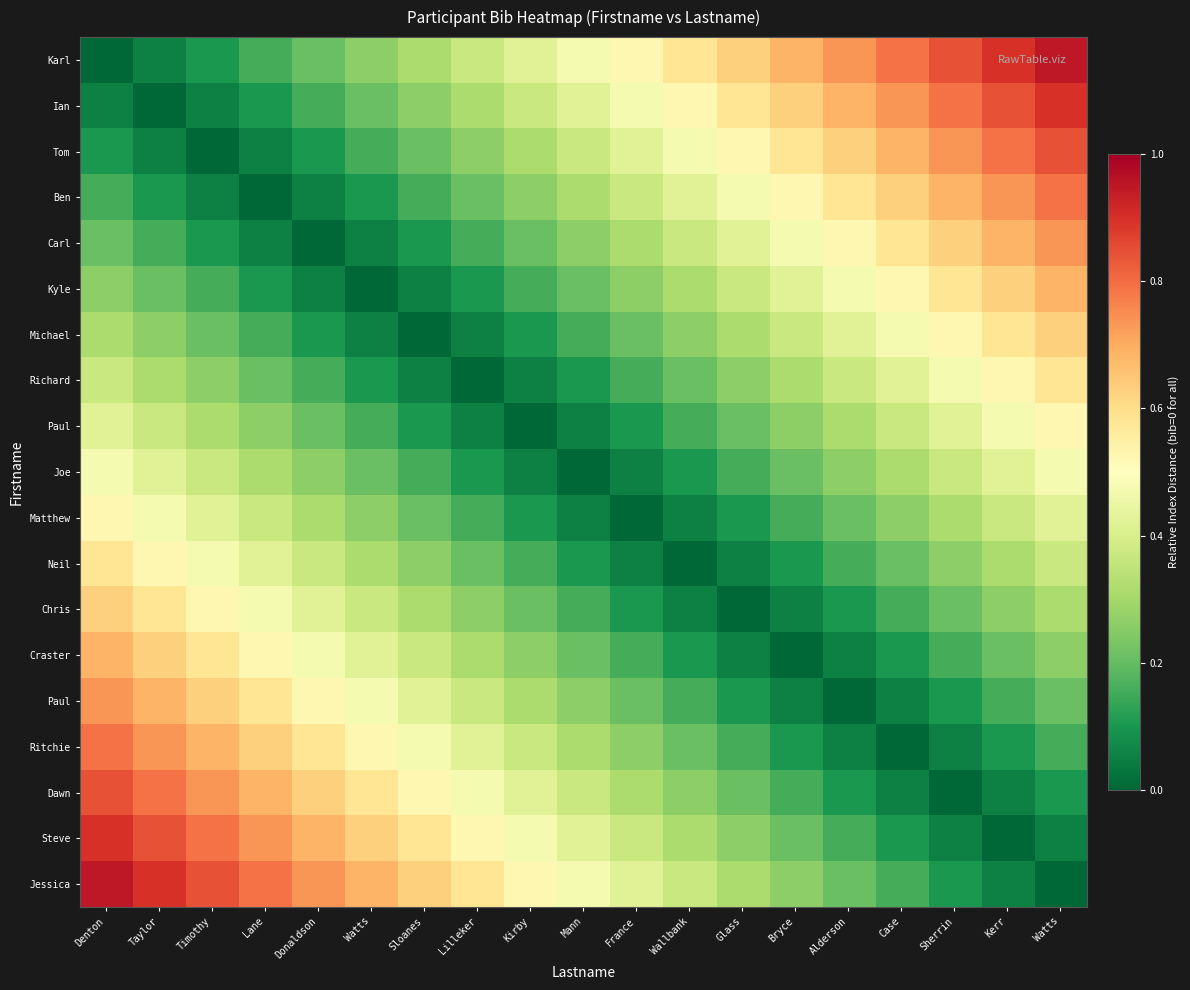

Count the number of categories in the chart.

19